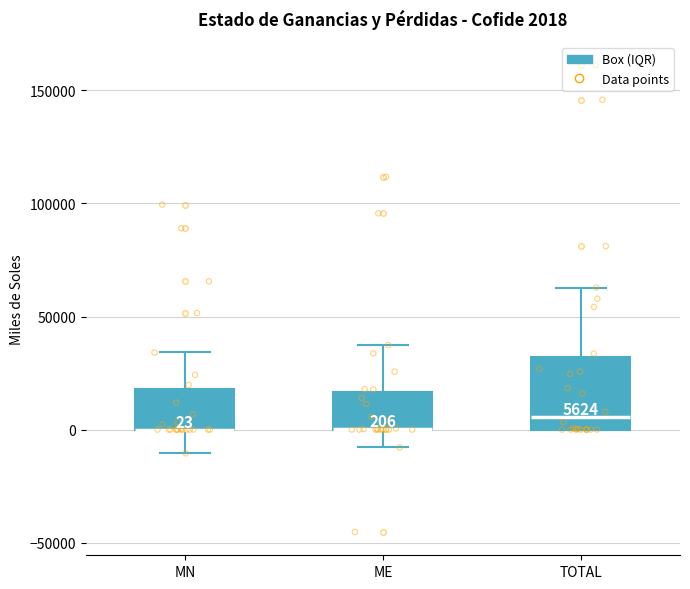

Which box is the tallest, from its lower edge to its upper edge?

TOTAL